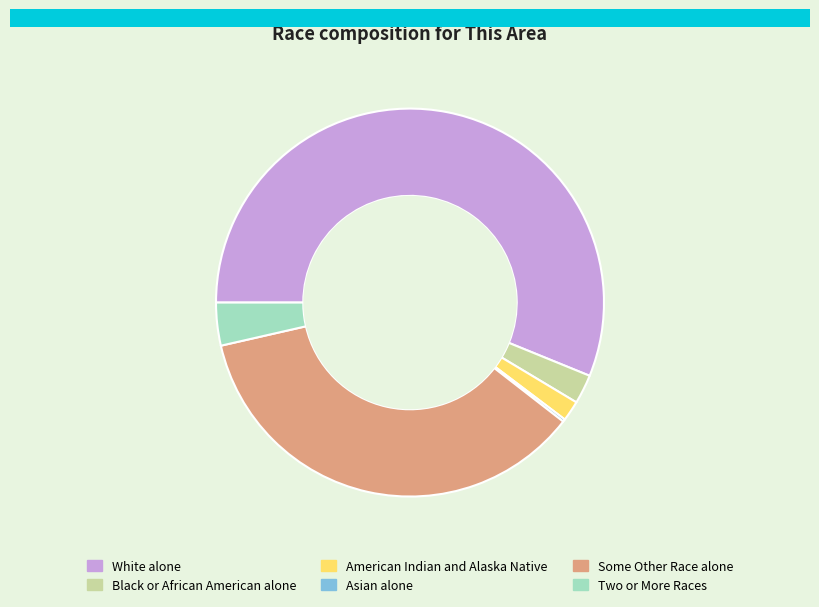

Between White alone and Black or African American alone, which is larger?

White alone